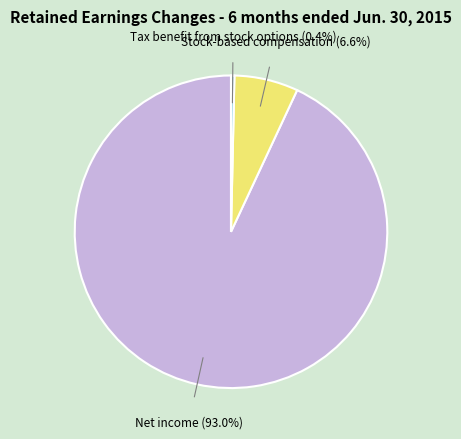

Does any single category account for the majority?

Yes